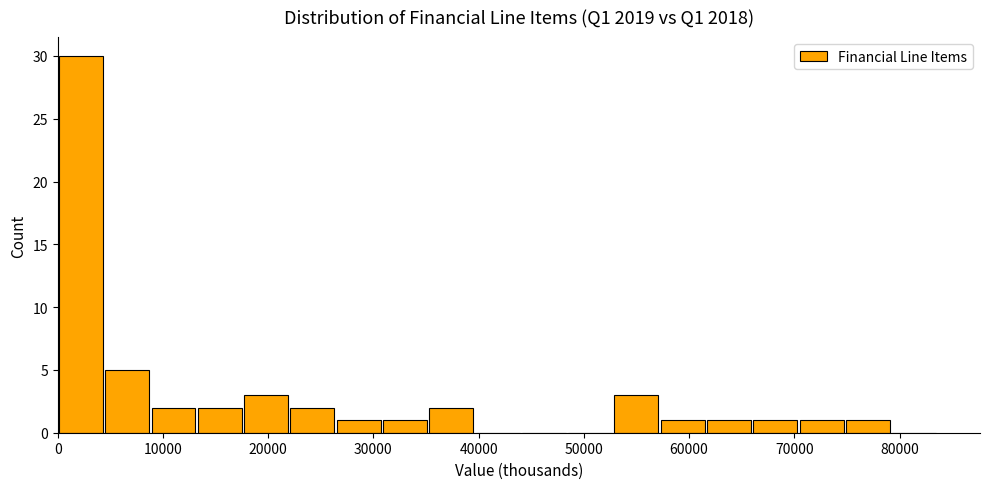

Reading left to right, list every bar in this chart as the range it spans on the x-axis followed by its height. Neither the bar edges nor the heights are printed on the chart, so give them approximately, as read against the axes.

0 to 4000: 30
4000 to 9000: 5
9000 to 13000: 2
13000 to 18000: 2
18000 to 22000: 3
22000 to 26000: 2
26000 to 31000: 1
31000 to 35000: 1
35000 to 40000: 2
40000 to 44000: 0
44000 to 48000: 0
48000 to 53000: 0
53000 to 57000: 3
57000 to 62000: 1
62000 to 66000: 1
66000 to 70000: 1
70000 to 75000: 1
75000 to 79000: 1
79000 to 84000: 0